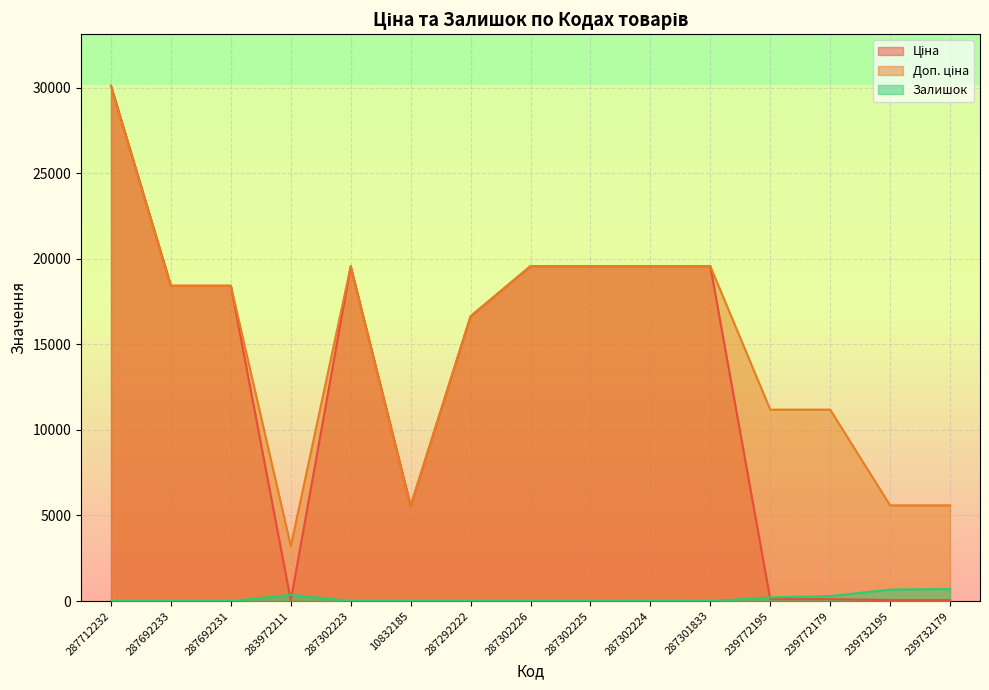

The value of Ціна at 287712232 is 30102.8. True or false?

True